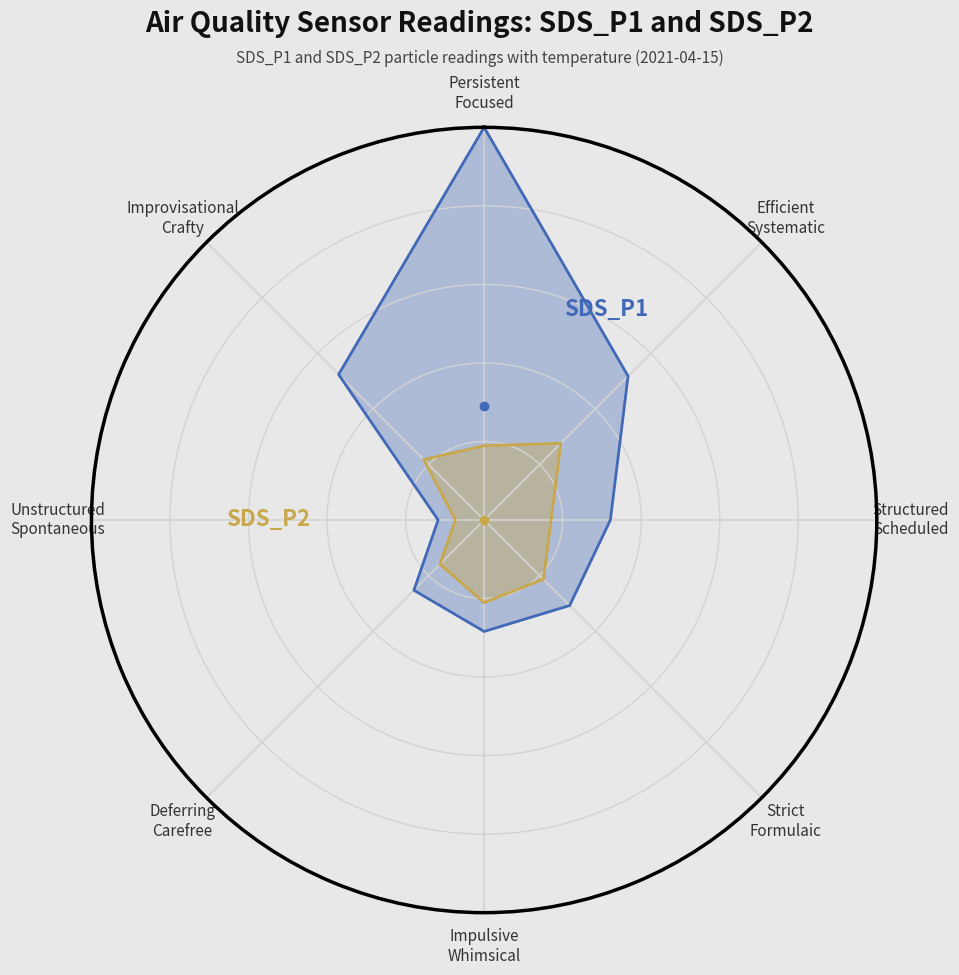

Reading right to left, what are all the values shown in this chart?

SDS_P1: 1.0	0.5	0.1	0.3	0.3	0.3	0.3	0.5	1.0
SDS_P2: 0.2	0.2	0.1	0.2	0.2	0.2	0.2	0.3	0.2